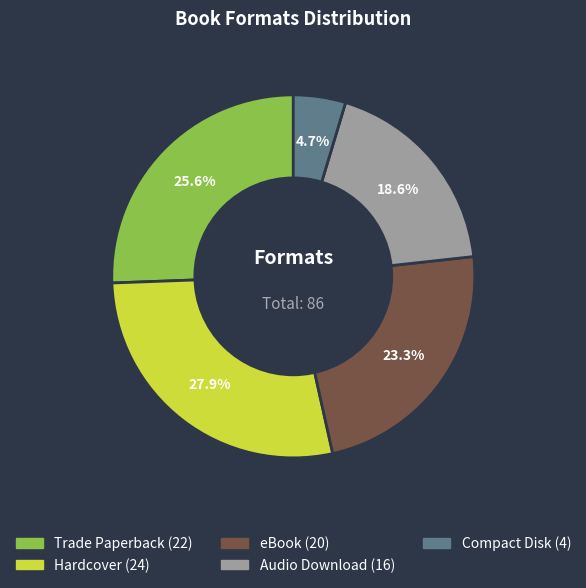

How many slices are in this pie chart?

5